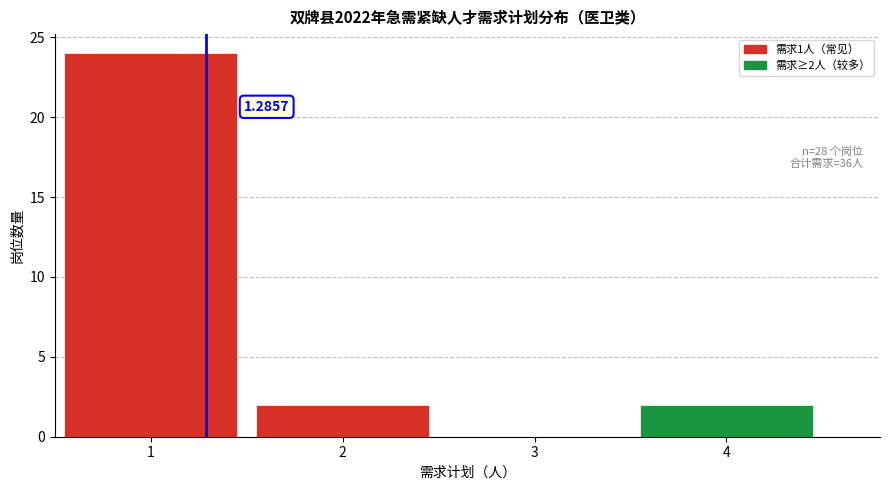

Over which range of the x-axis is the bar tallest?

0.5 to 1.5